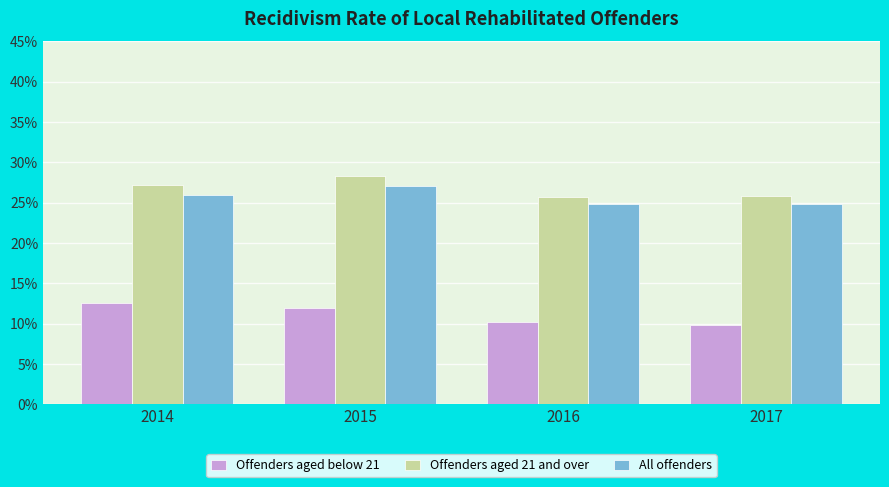

What are all the series names shown in the legend?

Offenders aged below 21, Offenders aged 21 and over, All offenders